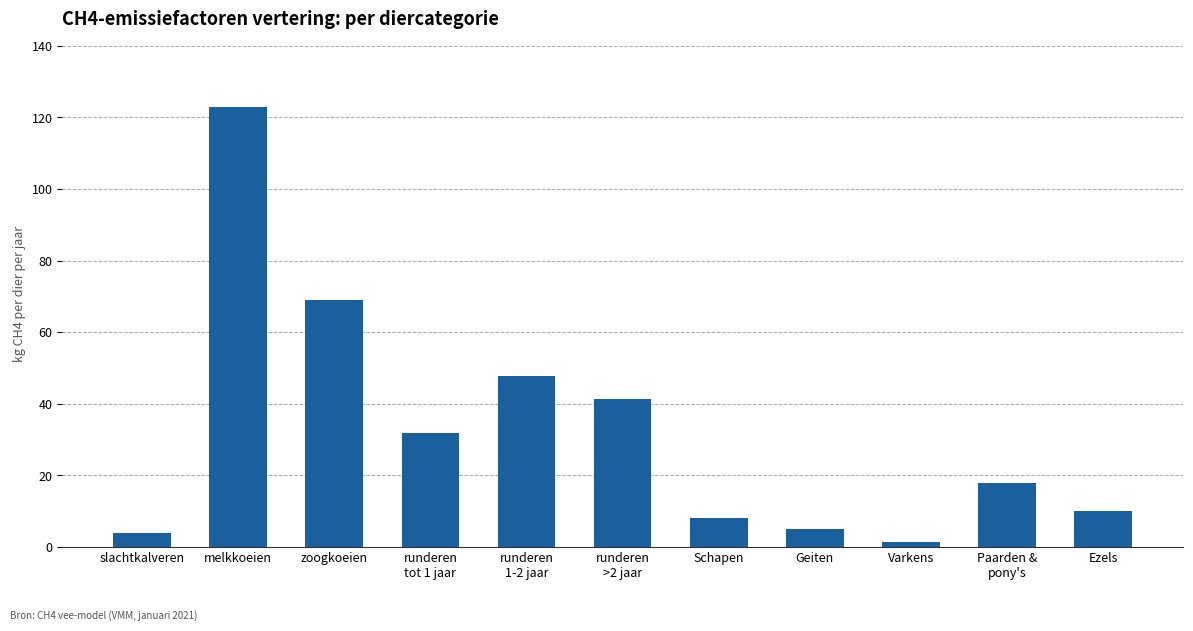

What is the sum of all values?

359.4